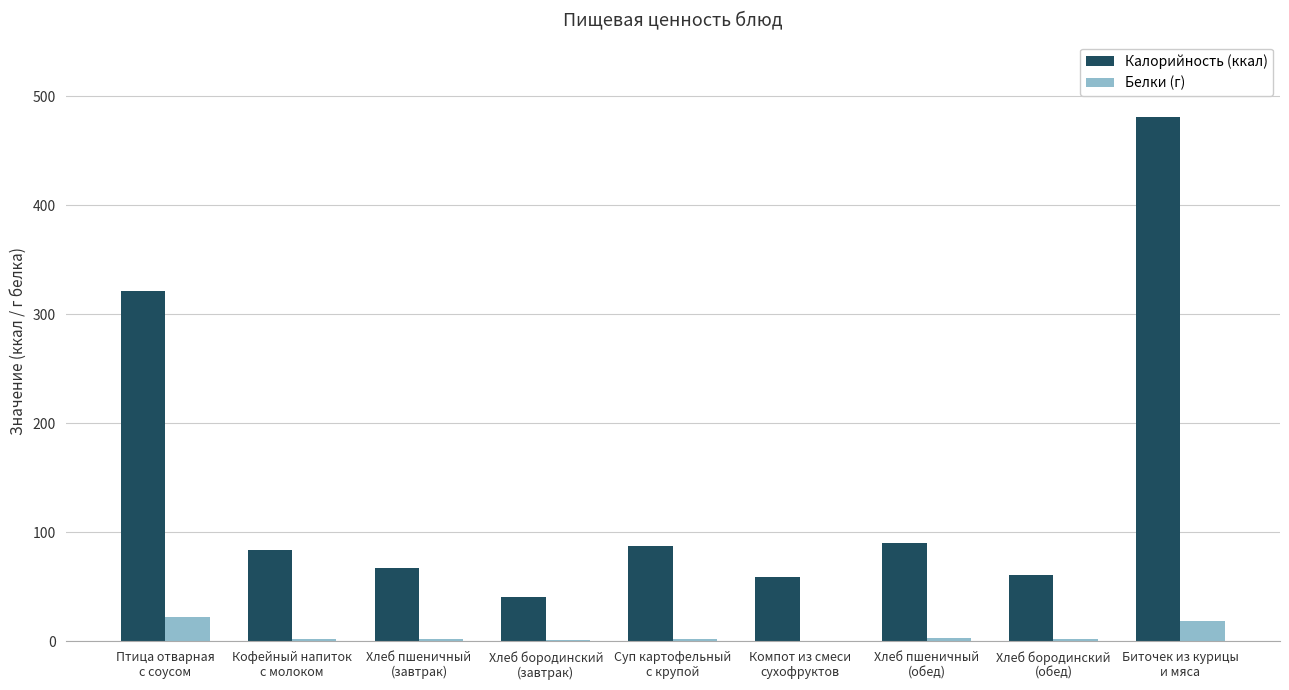

Which series has the largest total across all categories?

Калорийность (ккал)